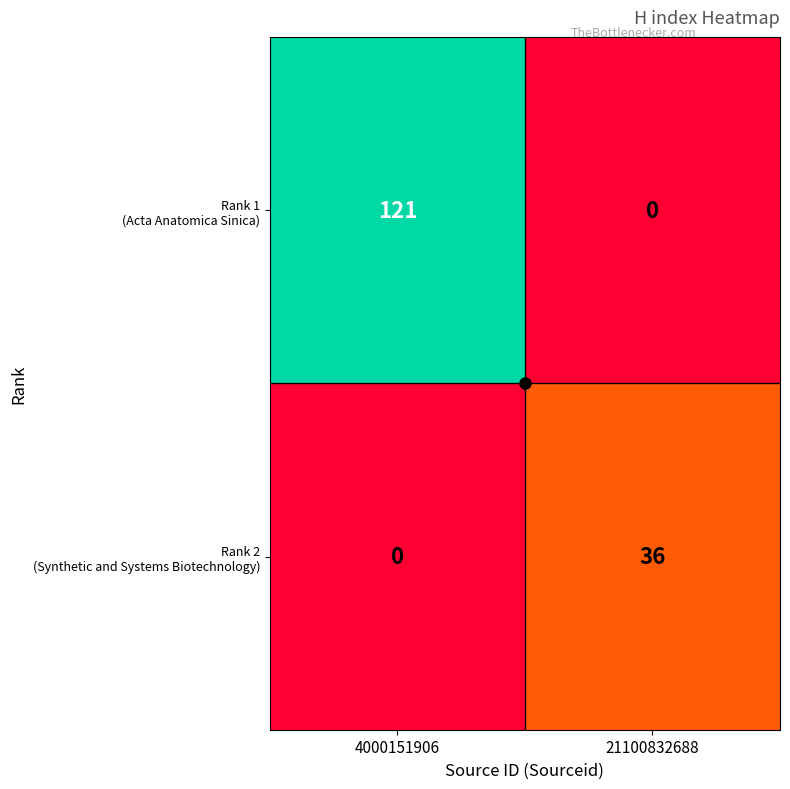

At which category is the sum across all series the highest?

4000151906